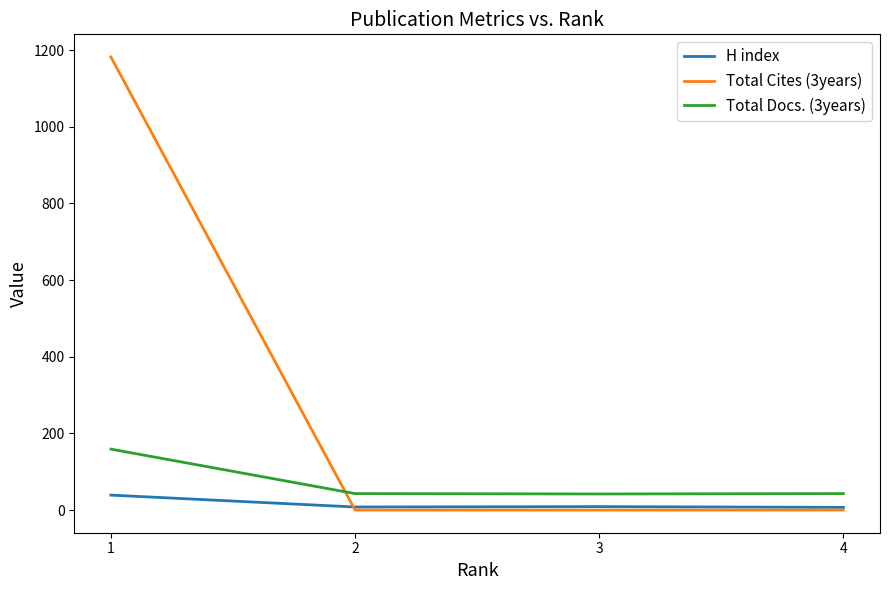

What are all the series names shown in the legend?

H index, Total Cites (3years), Total Docs. (3years)